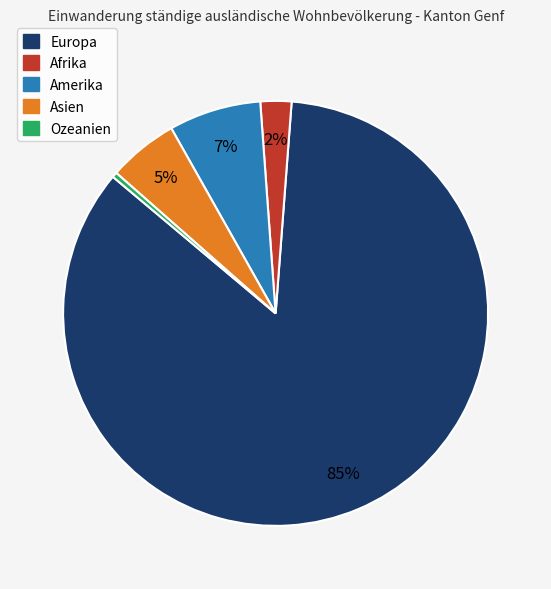

The Amerika slice represents 7% of the pie. True or false?

True